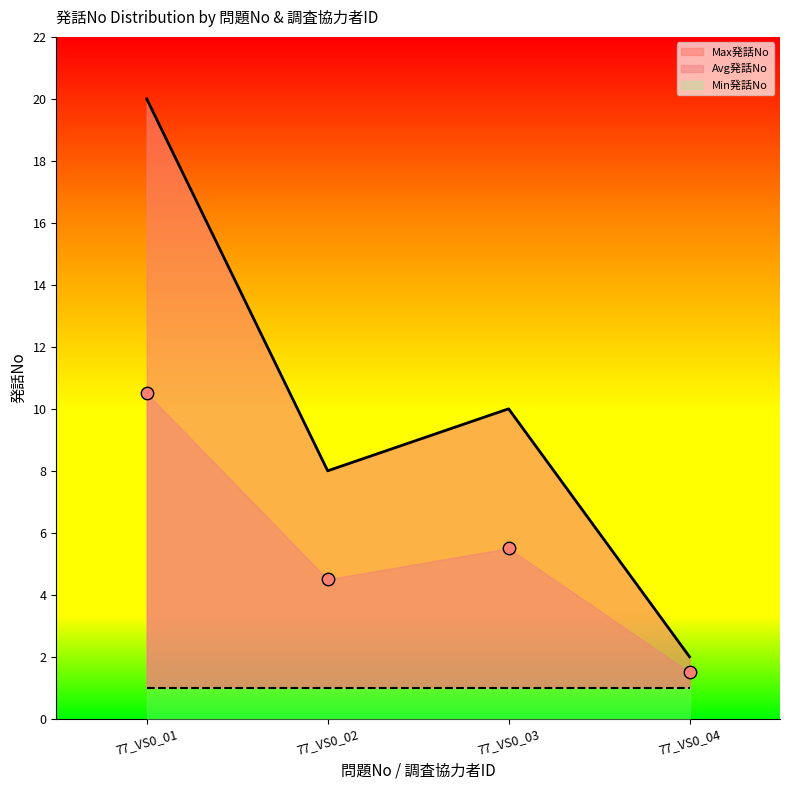

Which series has the largest total across all categories?

Max発話No